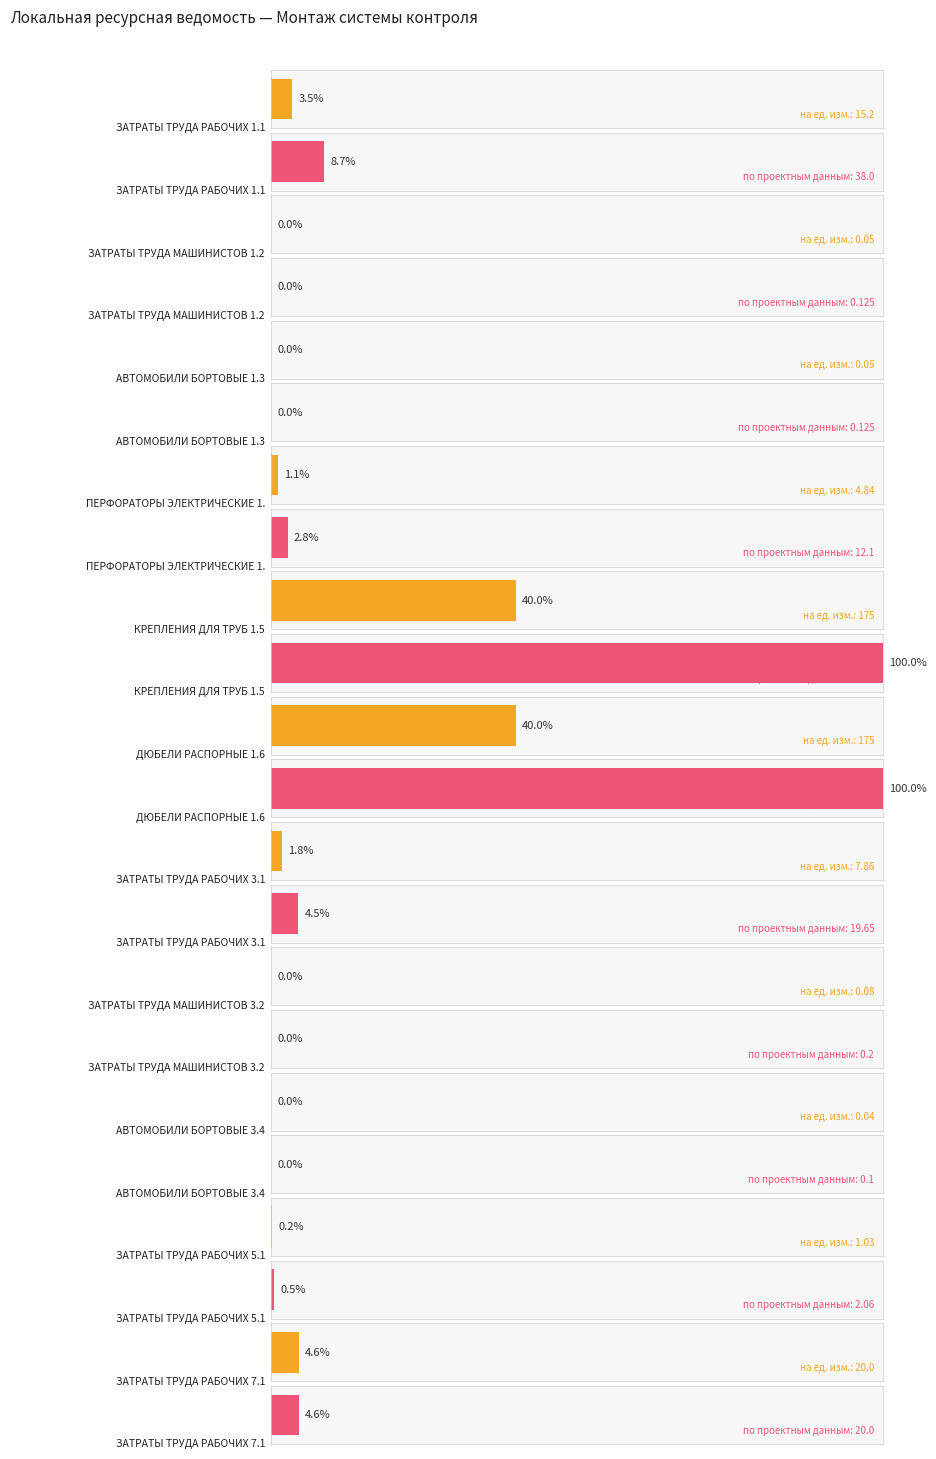

List the series in order of their peak value, lowest first.

на. ед. измерения, по проектным данным